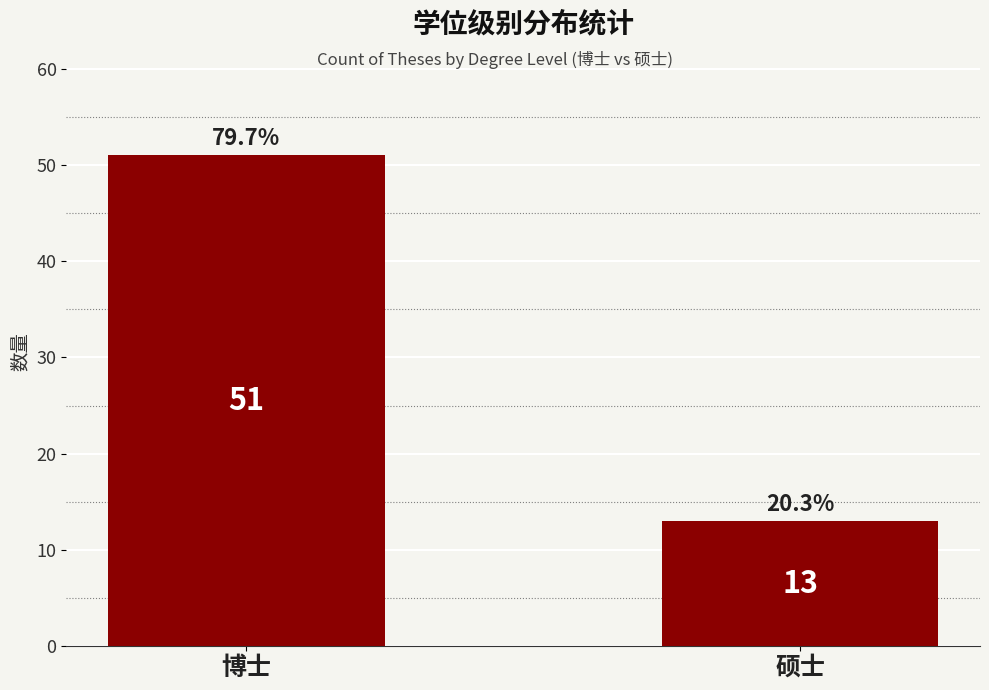

Is it true that the value at 博士 is 51?

True